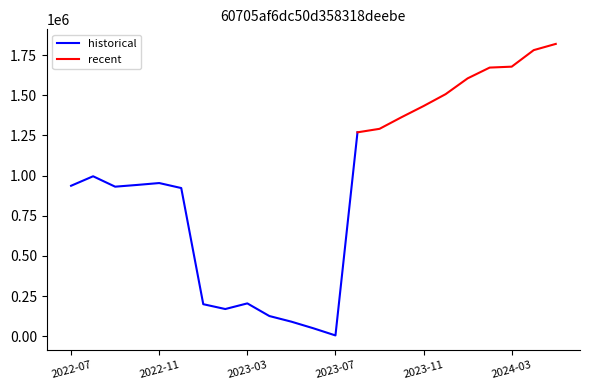

Rank the categories by value from highest to lowest.

2024-05, 2024-04, 2024-03, 2024-02, 2024-01, 2023-12, 2023-11, 2023-10, 2023-09, 2023-08, 2022-08, 2022-11, 2022-10, 2022-07, 2022-09, 2022-12, 2023-03, 2023-01, 2023-02, 2023-04, 2023-05, 2023-06, 2023-07